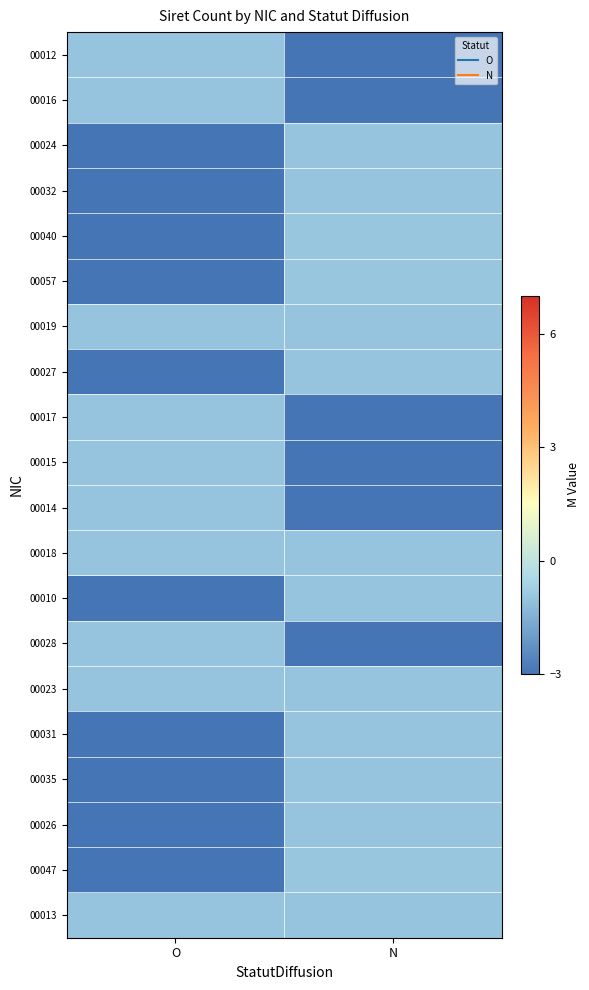

At which category does the chart reach its peak across all series?

N